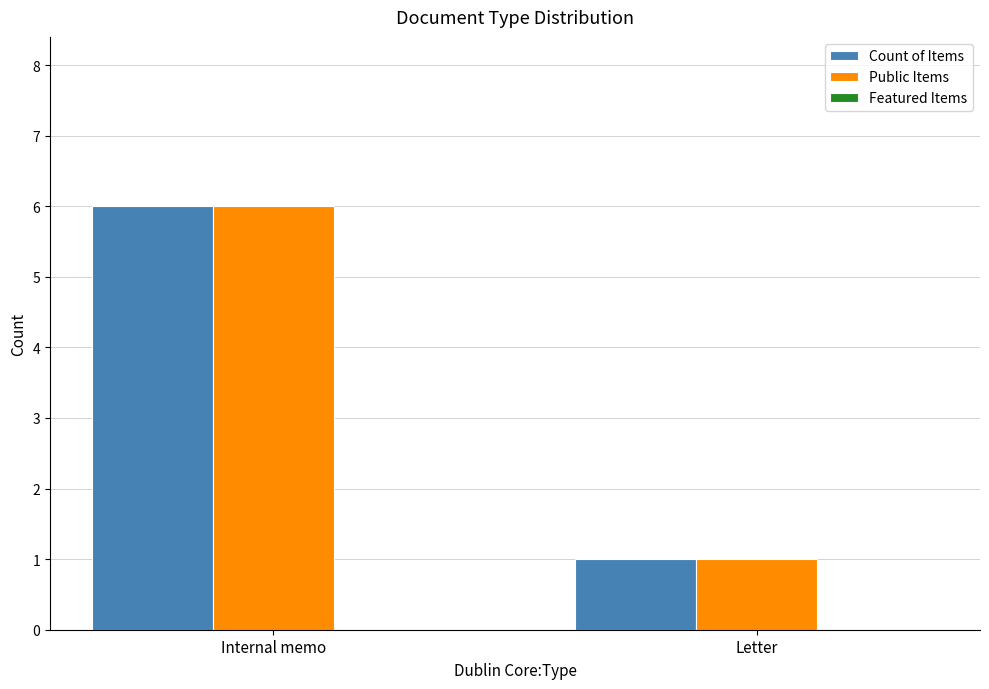

What is the label of the 1st bar from the right?

Letter